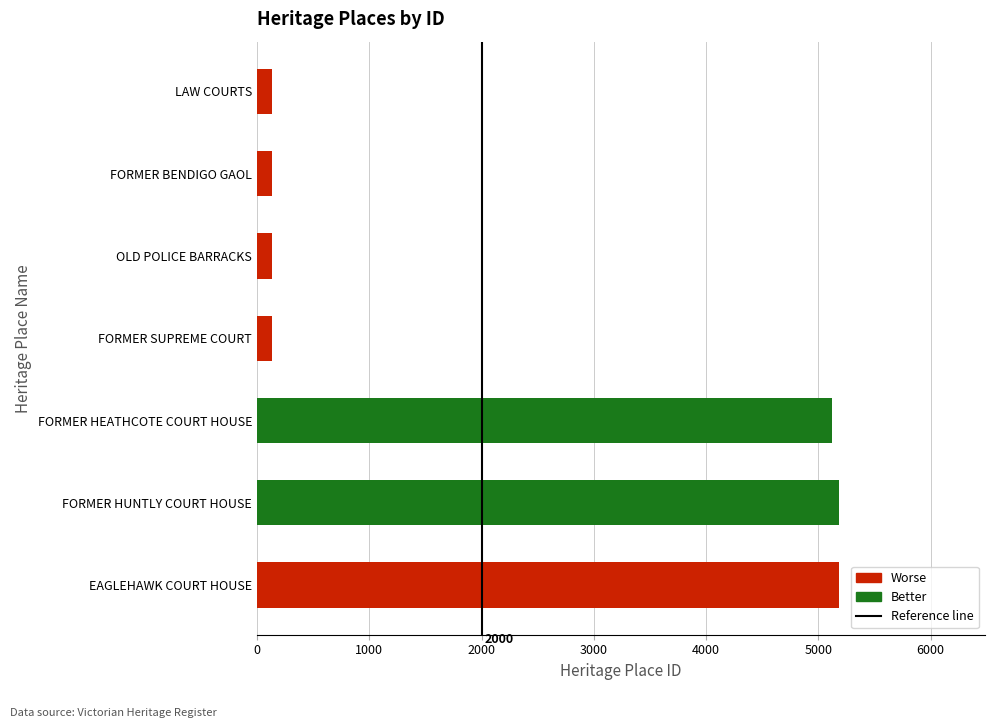

The chart shows a value of 3433 at EAGLEHAWK COURT HOUSE. True or false?

False